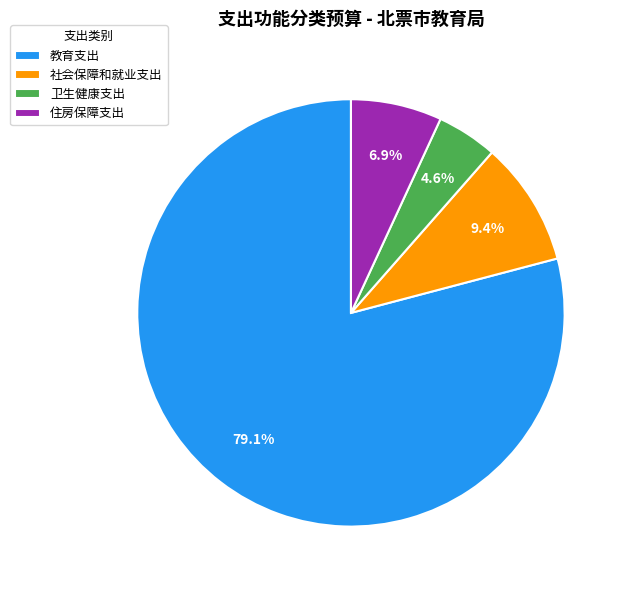

To the nearest percent, what is the average slice percentage?

25%